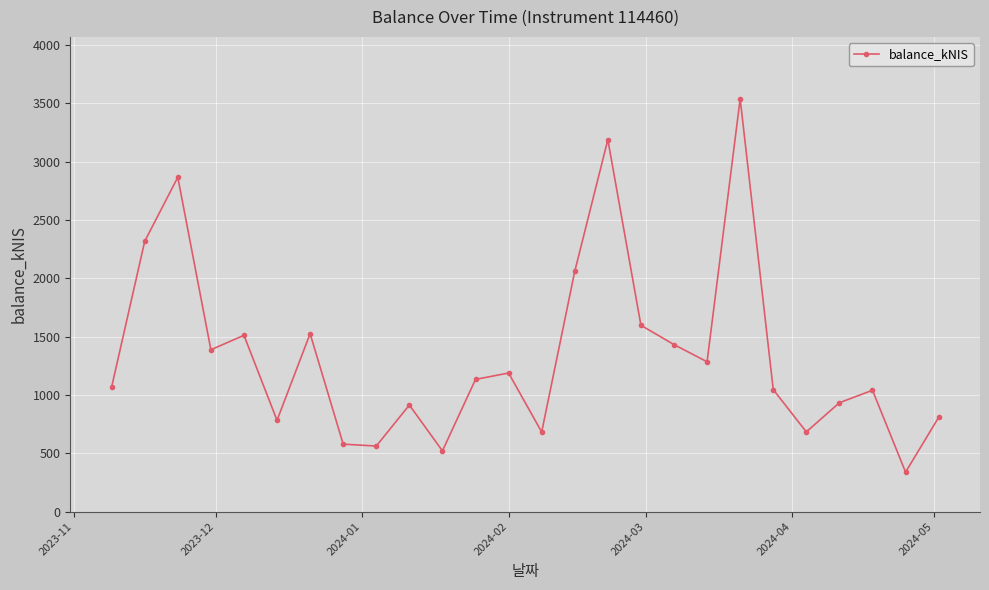

How many points are lower than both their immediate neighbors (excluding endpoints)?

8